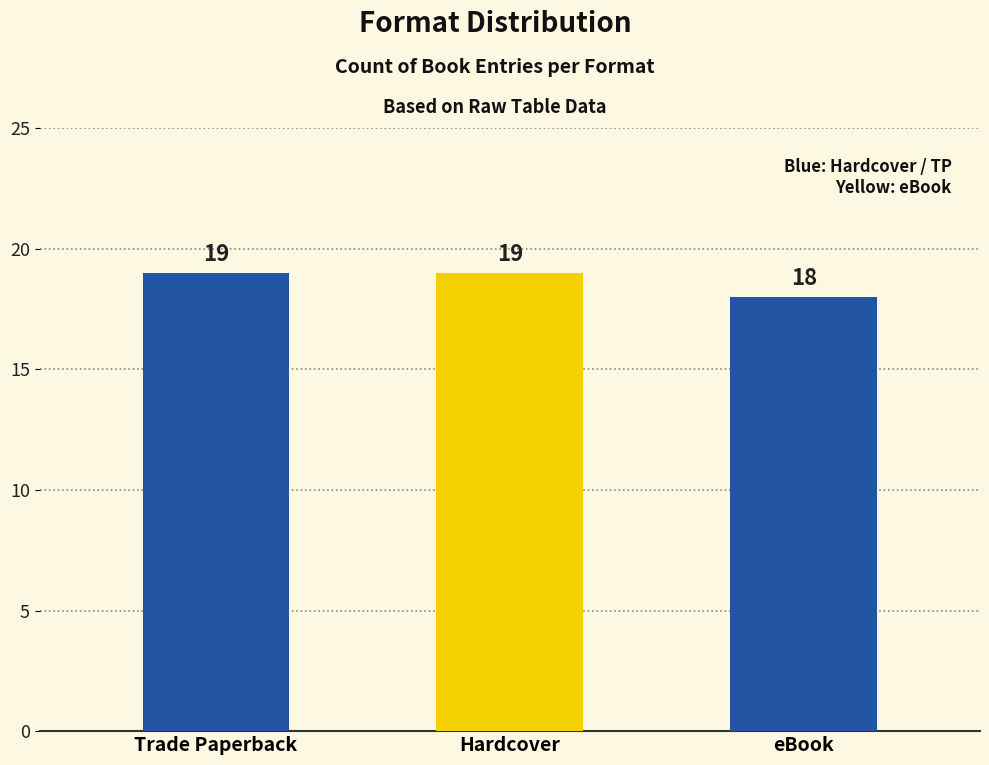

What is the sum of all values?

56